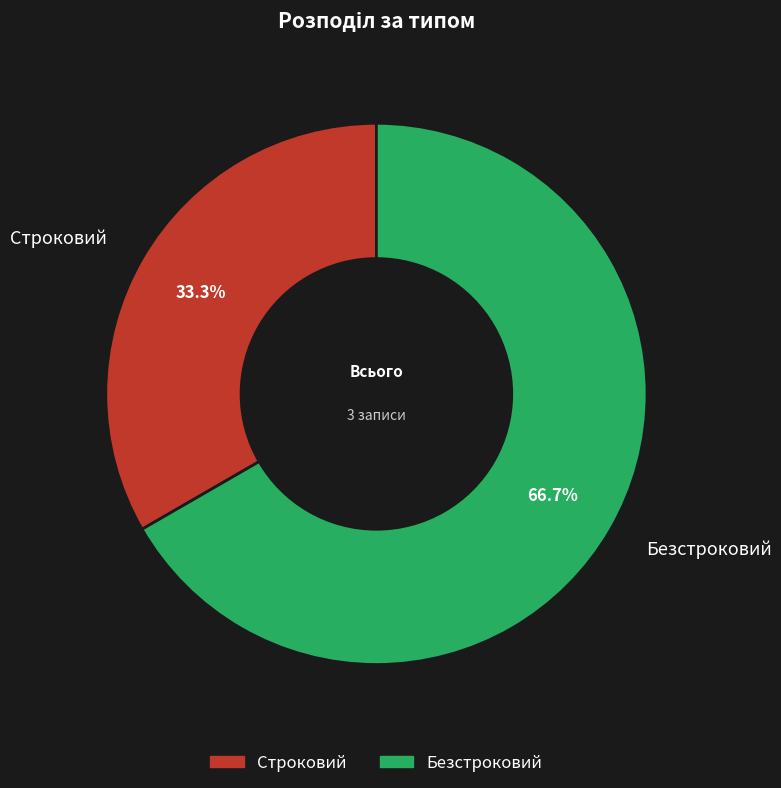

Which slice is the smallest?

Строковий